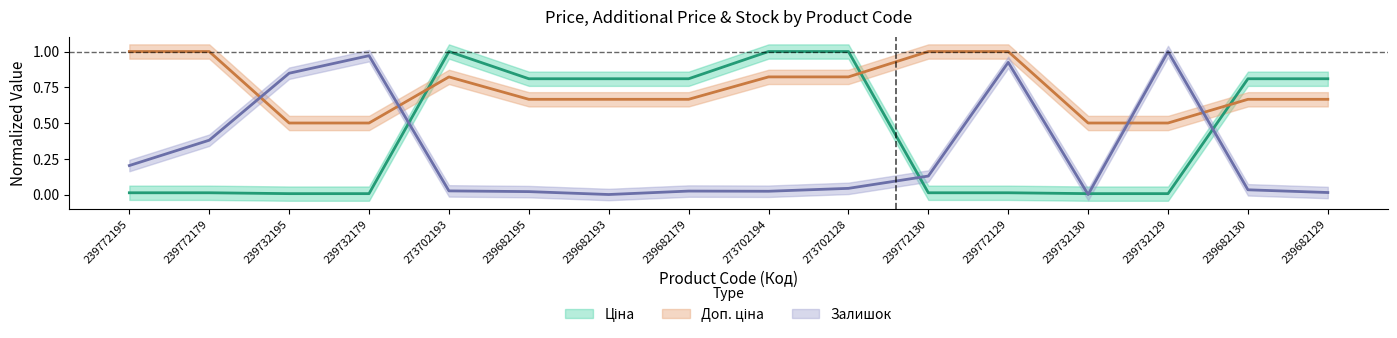

What is the difference between the maximum and minimum values in the Доп. ціна series?

0.5